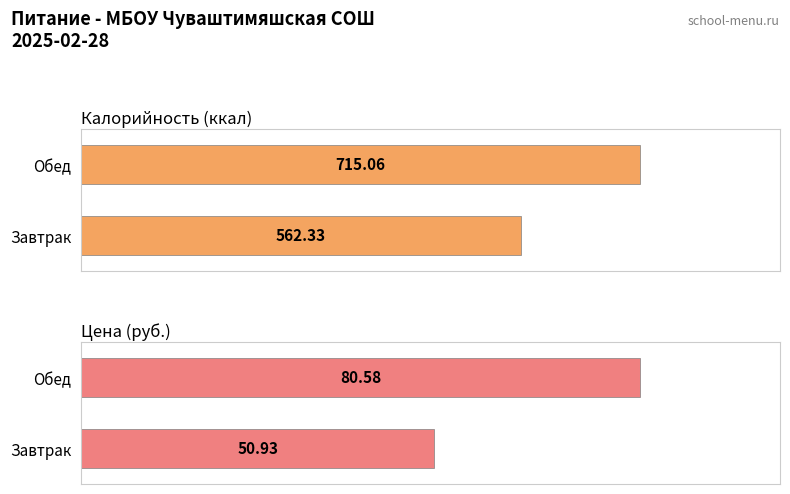

What is the spread (max minus min) of values at Завтрак?

511.4